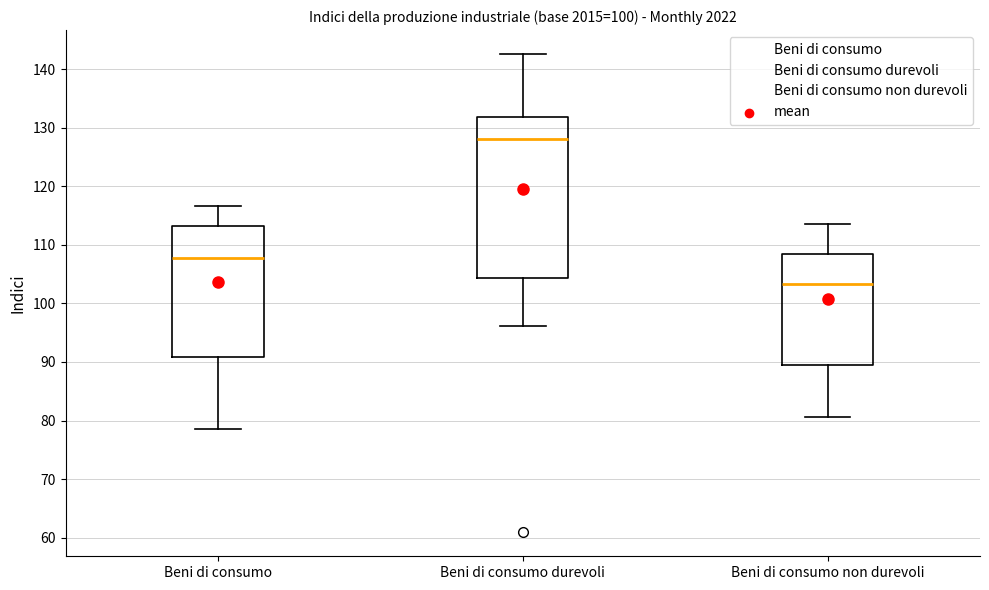

Reading left to right, transcribe this box plot: for each box, give where its median line is, the range the box spans, and where its two whiskers end, as read against the y-axis. The values are not printed on the chart, so give them approximately, as read against the axis.

Beni di consumo: median 108, box 91 to 113, whiskers 79 to 117
Beni di consumo durevoli: median 128, box 104 to 132, whiskers 96 to 143
Beni di consumo non durevoli: median 103, box 89 to 109, whiskers 81 to 114